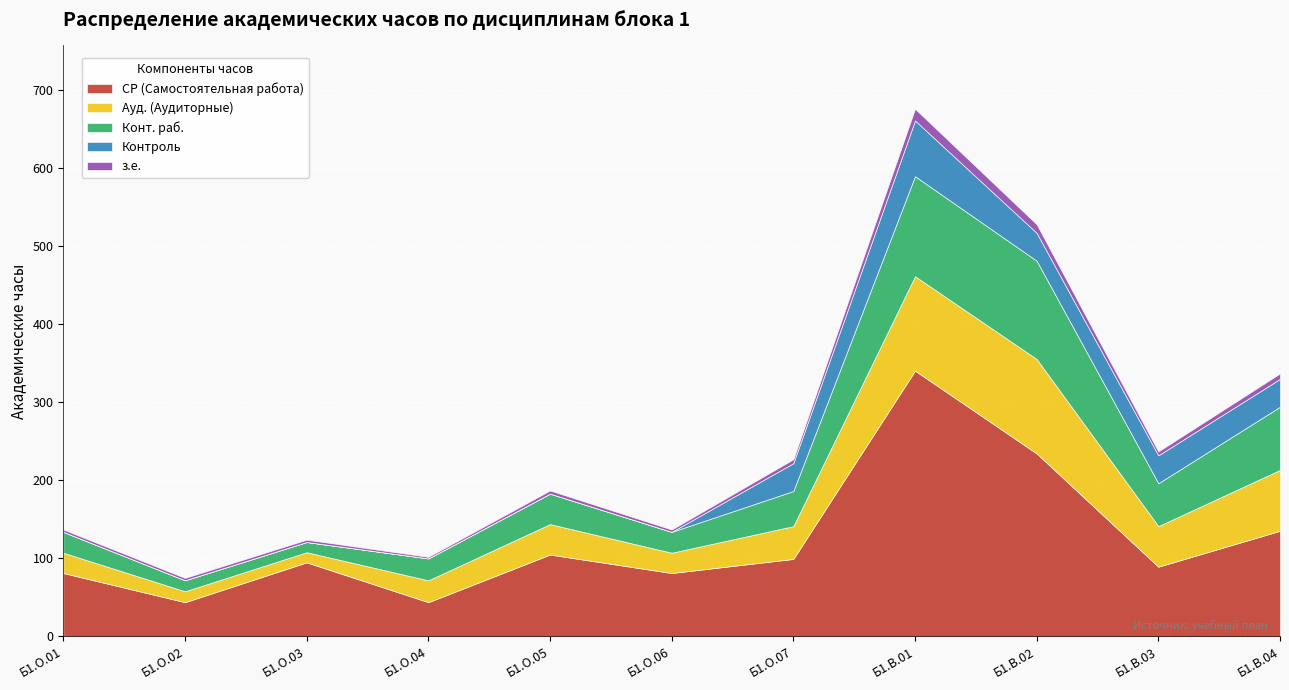

Rank the series by their maximum value, from lowest to highest.

з.е., Контроль, Ауд. (Аудиторные), Конт. раб., СР (Самостоятельная работа)